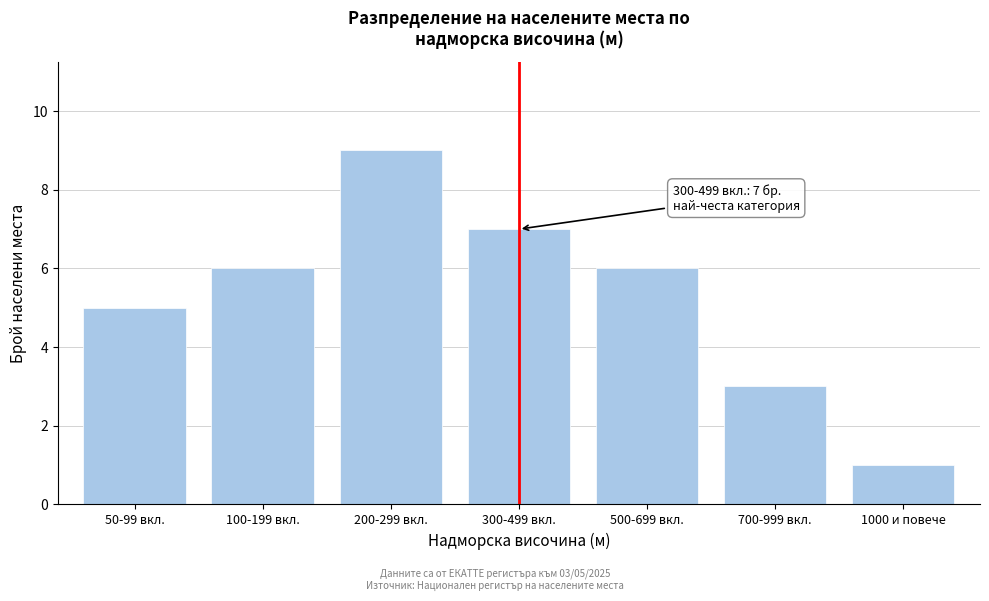

Reading right to left, transcribe all the data shown in this chart.

1	3	6	7	9	6	5